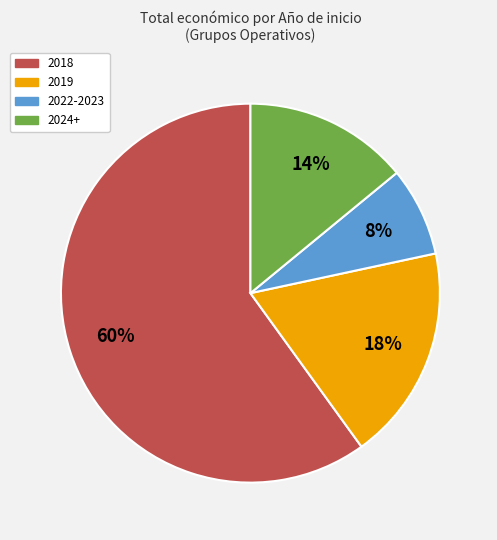

Is there any slice that represents more than half of the pie?

Yes